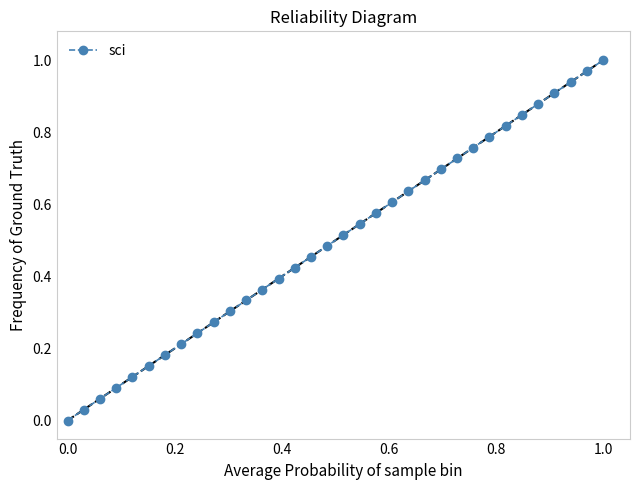

What is the sum of all values?

17.0